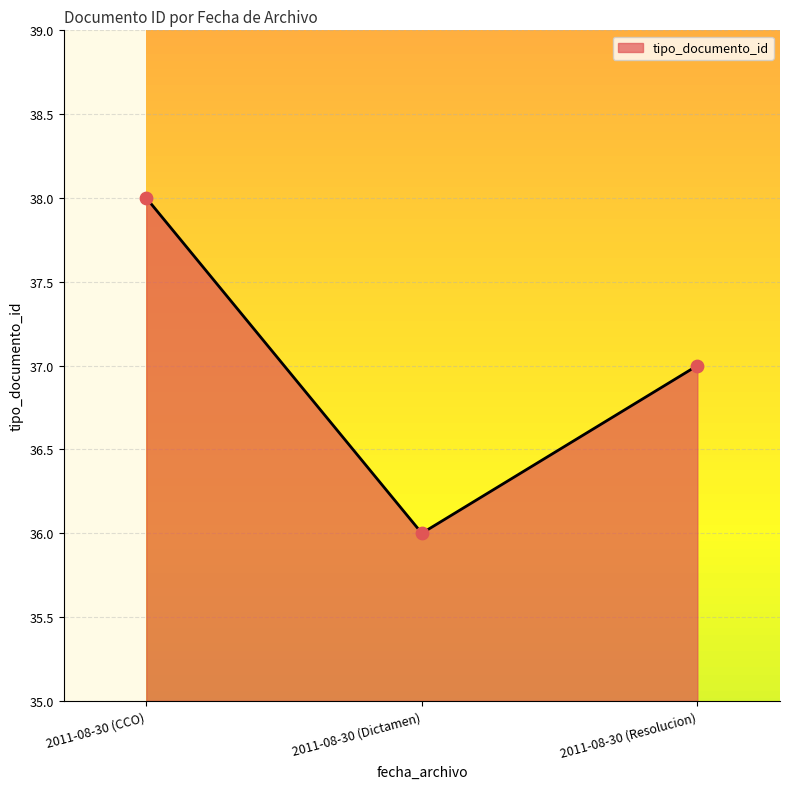

Approximately how many times larger is the value at 2011-08-30 (Resolucion) compared to 2011-08-30 (CCO)?

1.0